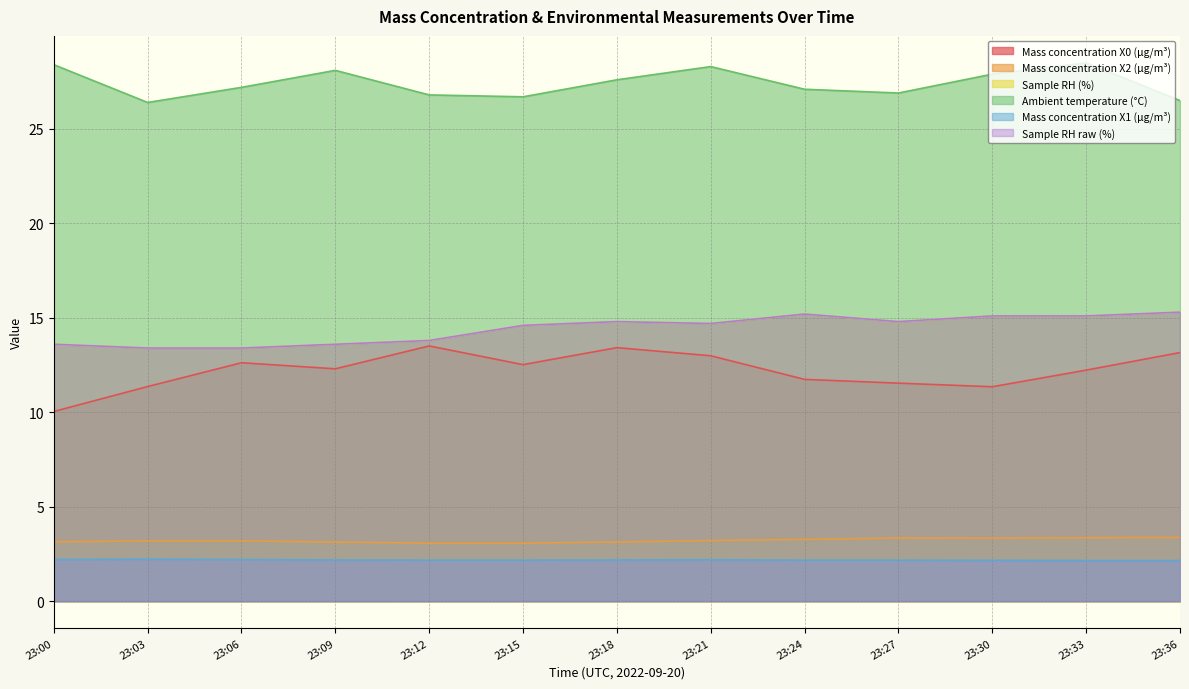

Rank the series at 23:27 from lowest to highest value.

Mass concentration X1 (μg/m³), Mass concentration X2 (μg/m³), Mass concentration X0 (μg/m³), Sample RH (%), Sample RH raw (%), Ambient temperature (°C)